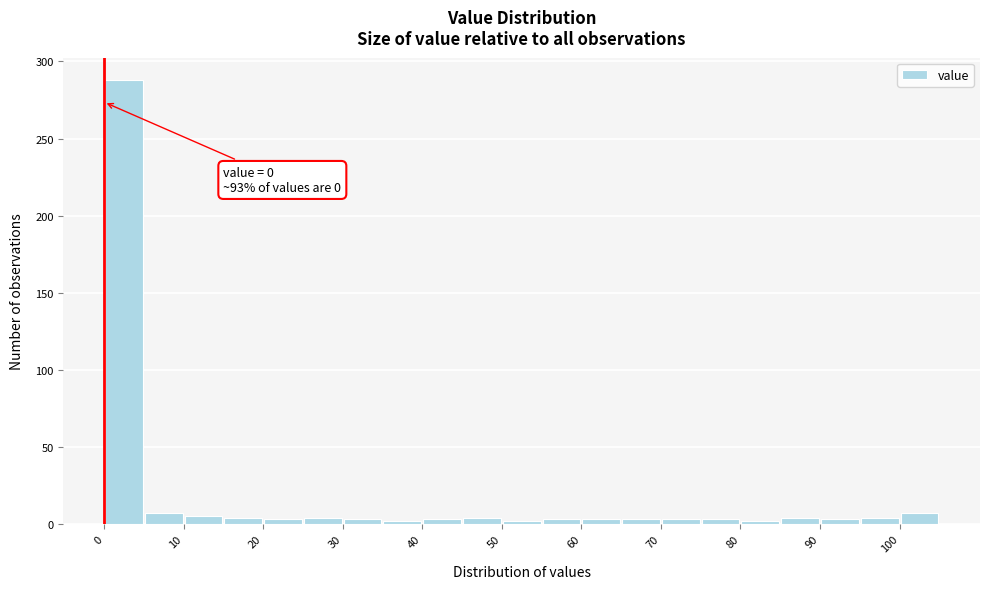

Over which range of the x-axis is the bar tallest?

0 to 5